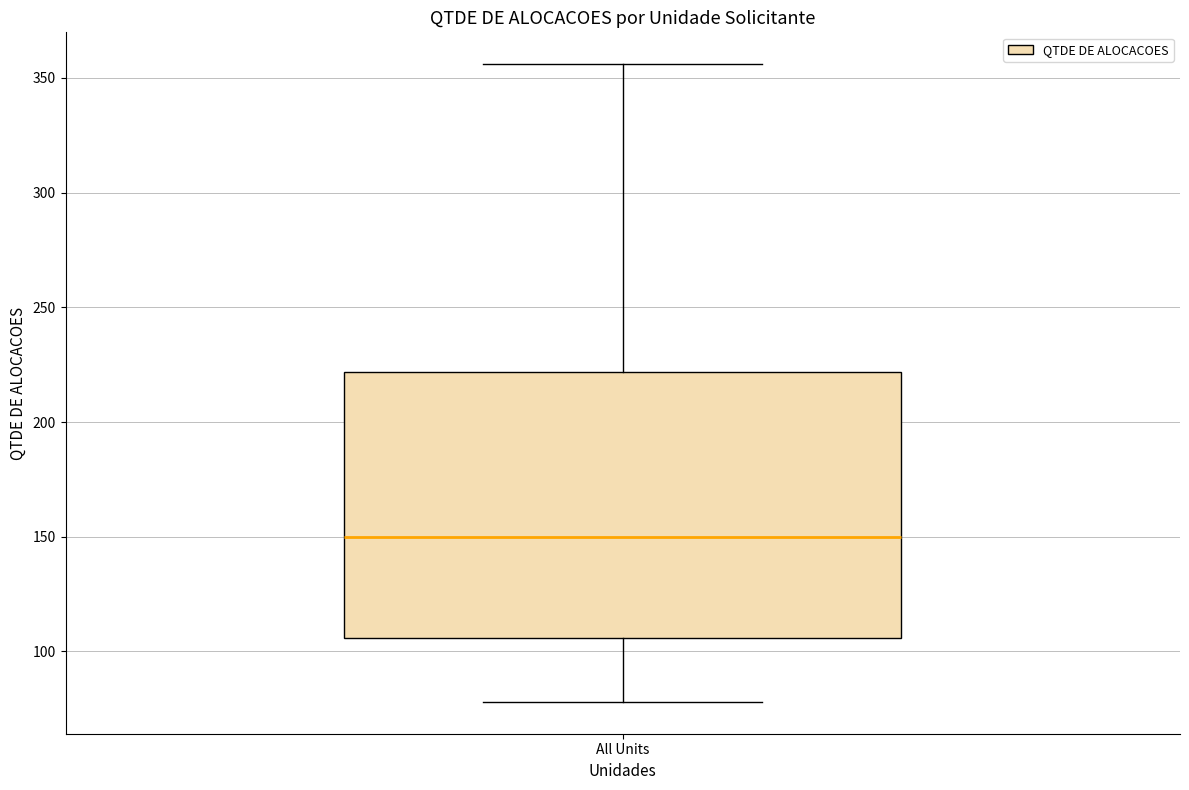

Where is the upper edge of the box for All Units on the y-axis? The values are not printed on the chart, so give them approximately, as read against the axis.

220